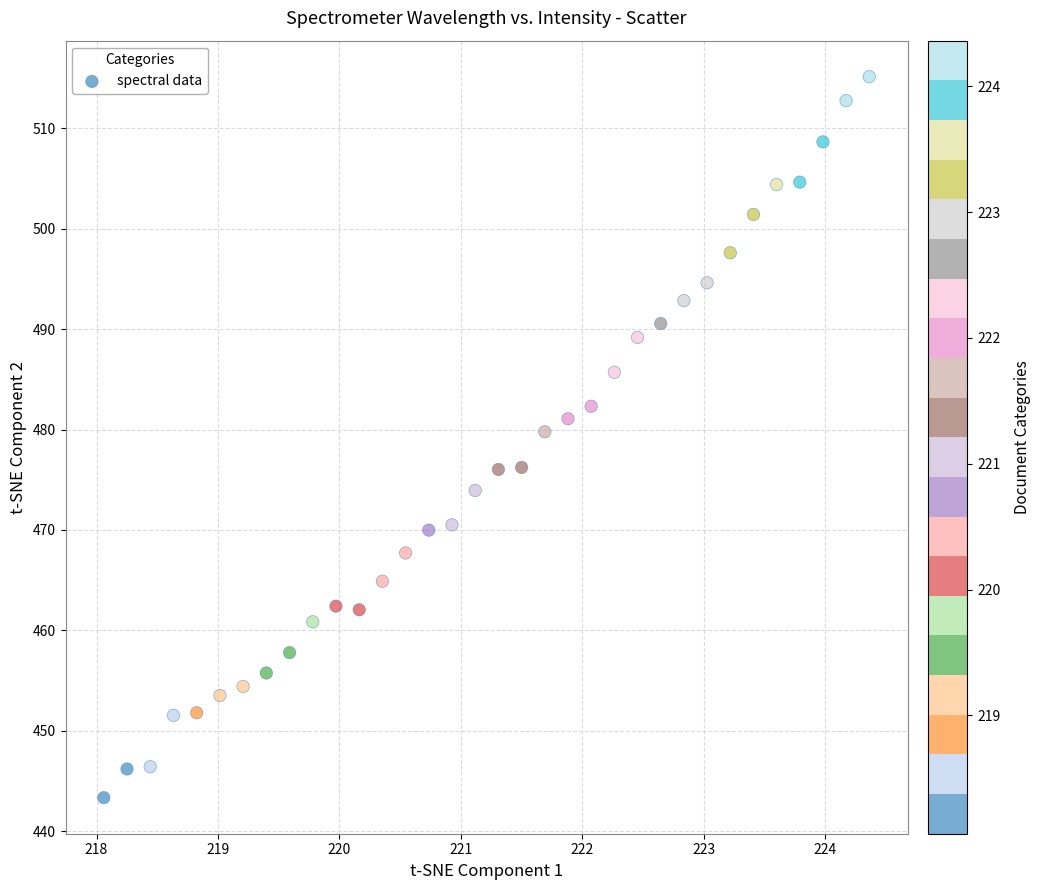

What is the range of X values (max minus min)?

6.3